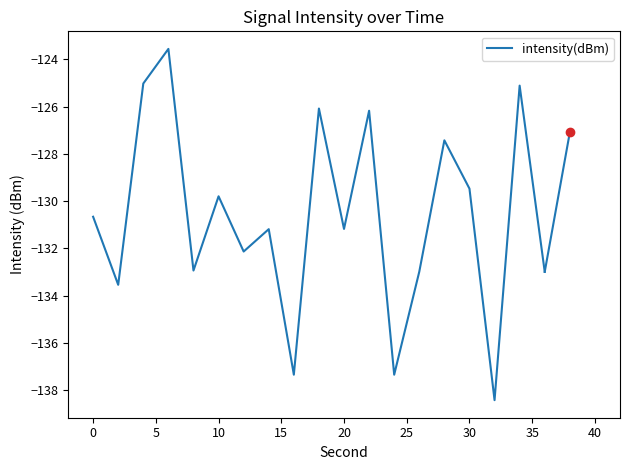

What is the greatest value displayed?

-123.6